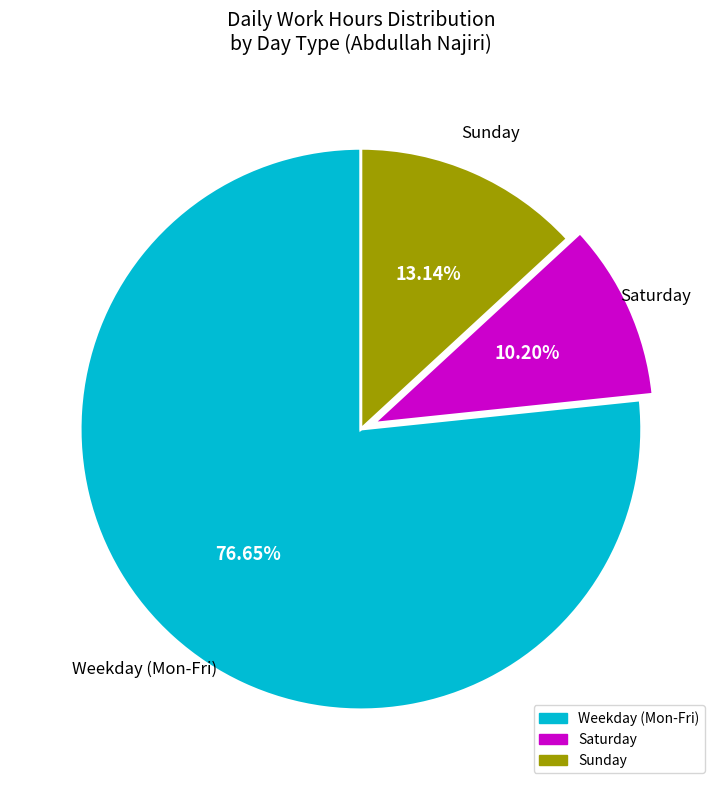

Is there any slice that represents more than half of the pie?

Yes